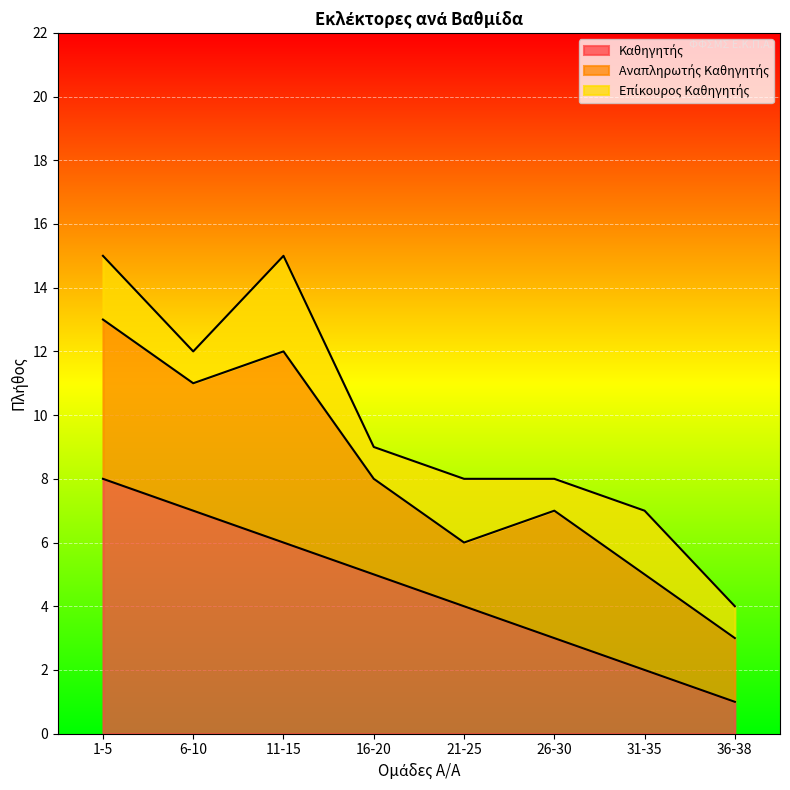

True or false: Επίκουρος Καθηγητής has more than 1 points higher than both neighbors.

True